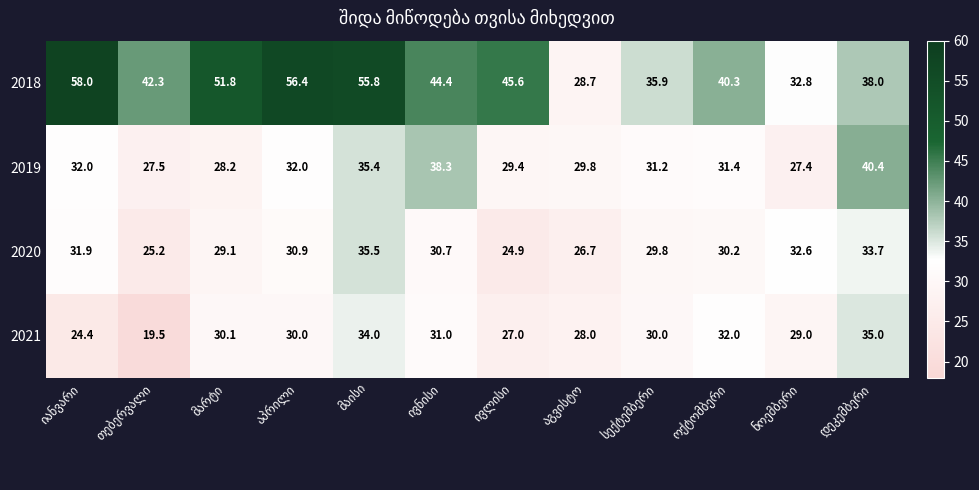

What is the lowest value of the 2019 series?

27.4